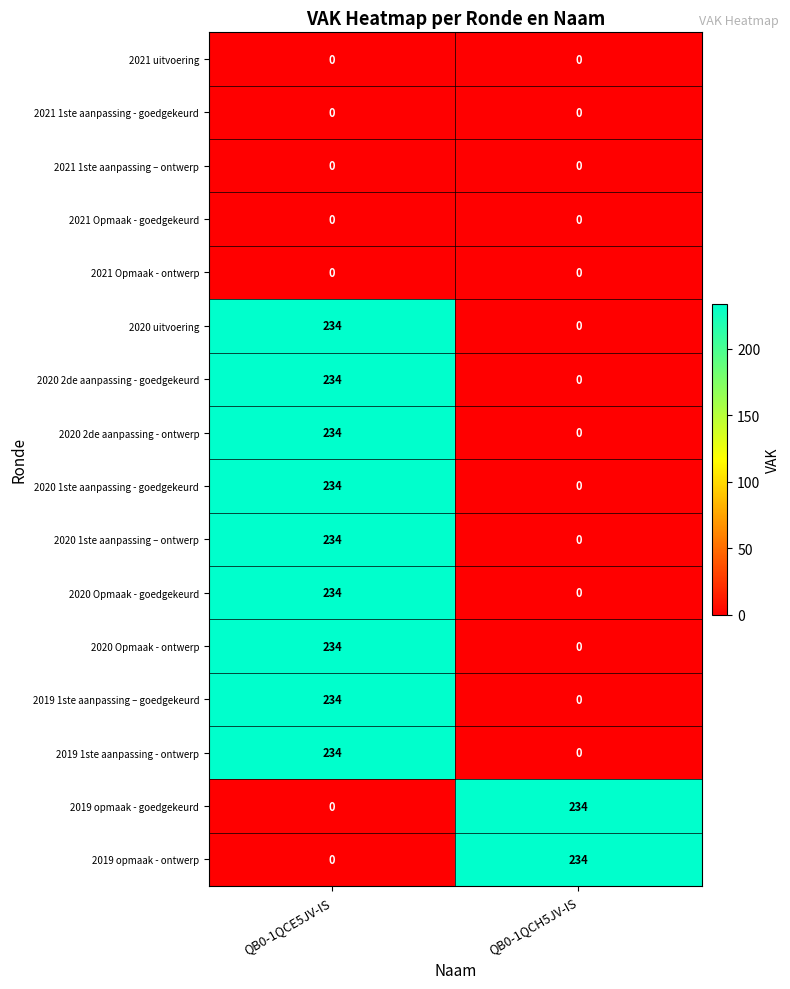

What is the spread (max minus min) of values at QB0-1QCE5JV-IS?

234